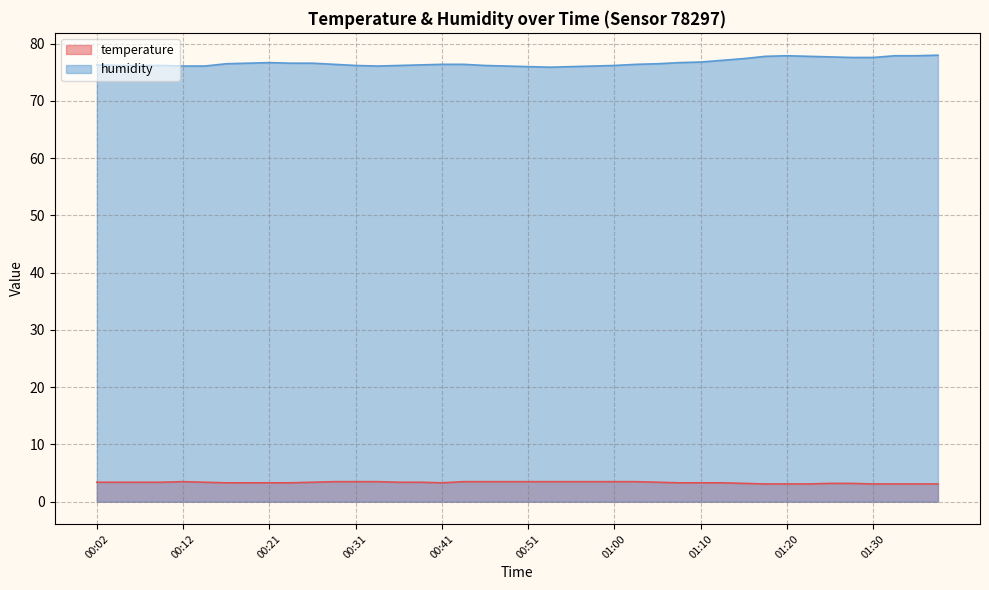

True or false: humidity and temperature cross at least once.

False